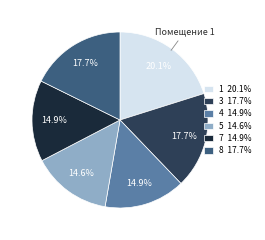

Does 1 account for over 50% of the chart?

No